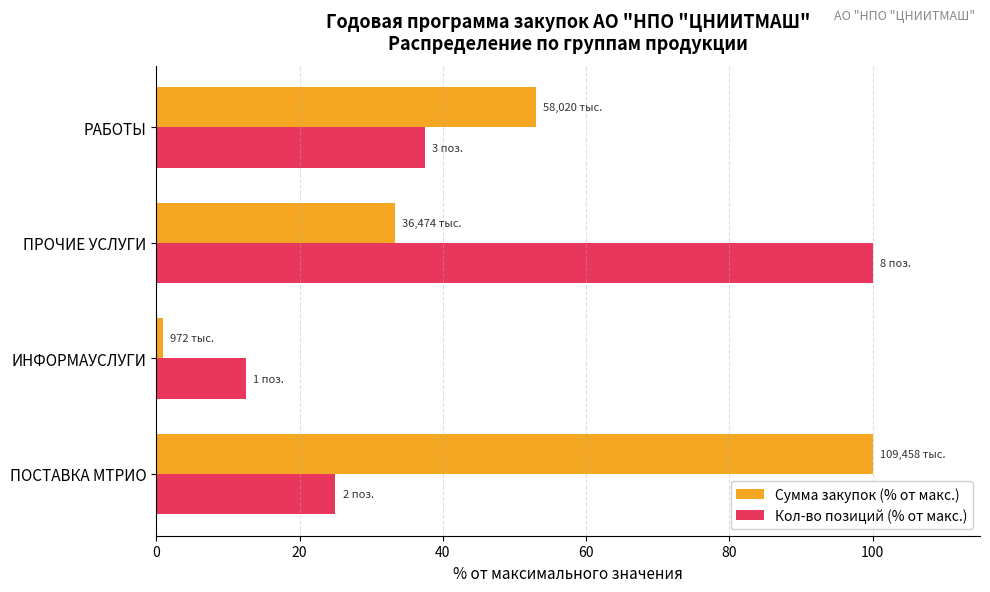

What is the maximum value shown in the chart?

100.0